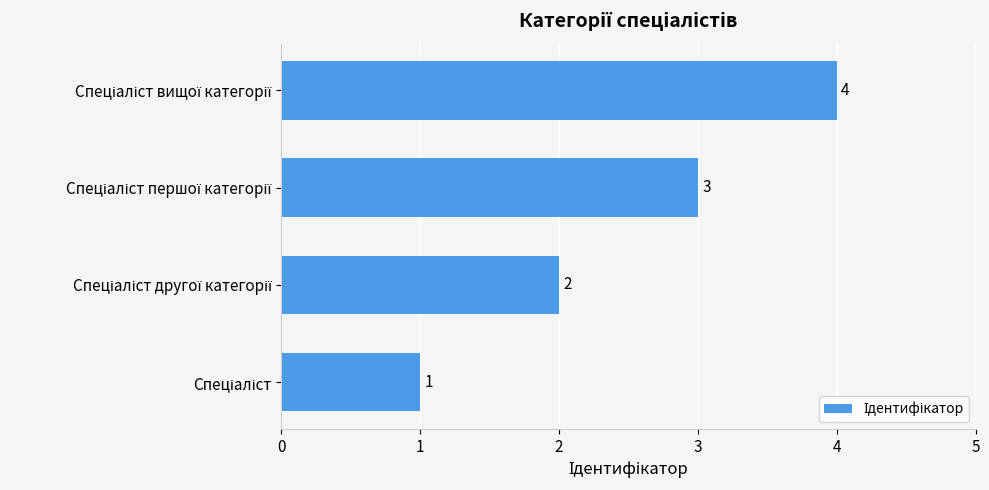

What is the sum of all values?

10